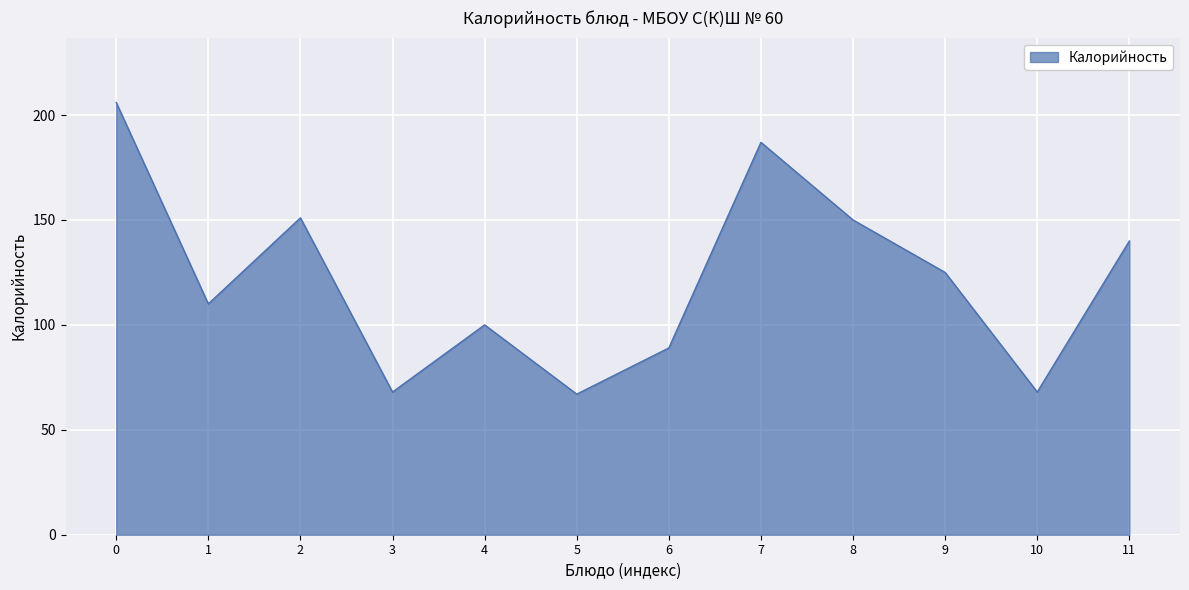

Does the chart have visible grid lines?

Yes